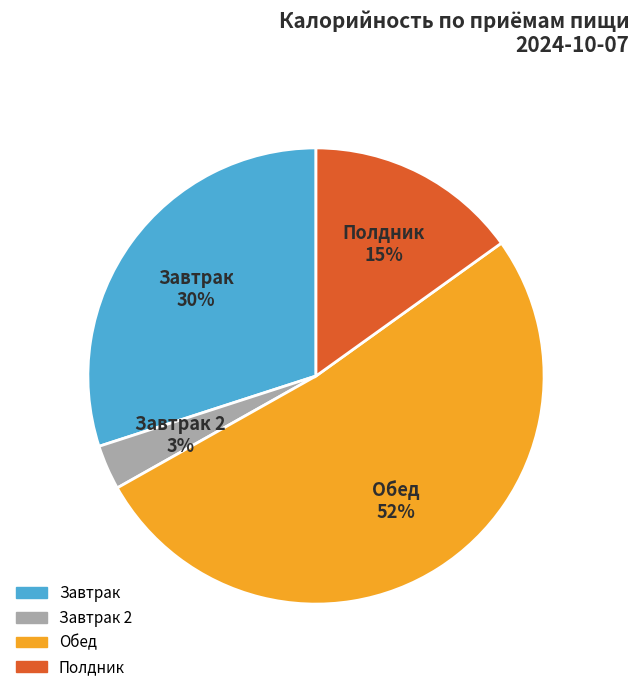

To the nearest percent, what is the difference between the largest and smallest slice percentages?

49%